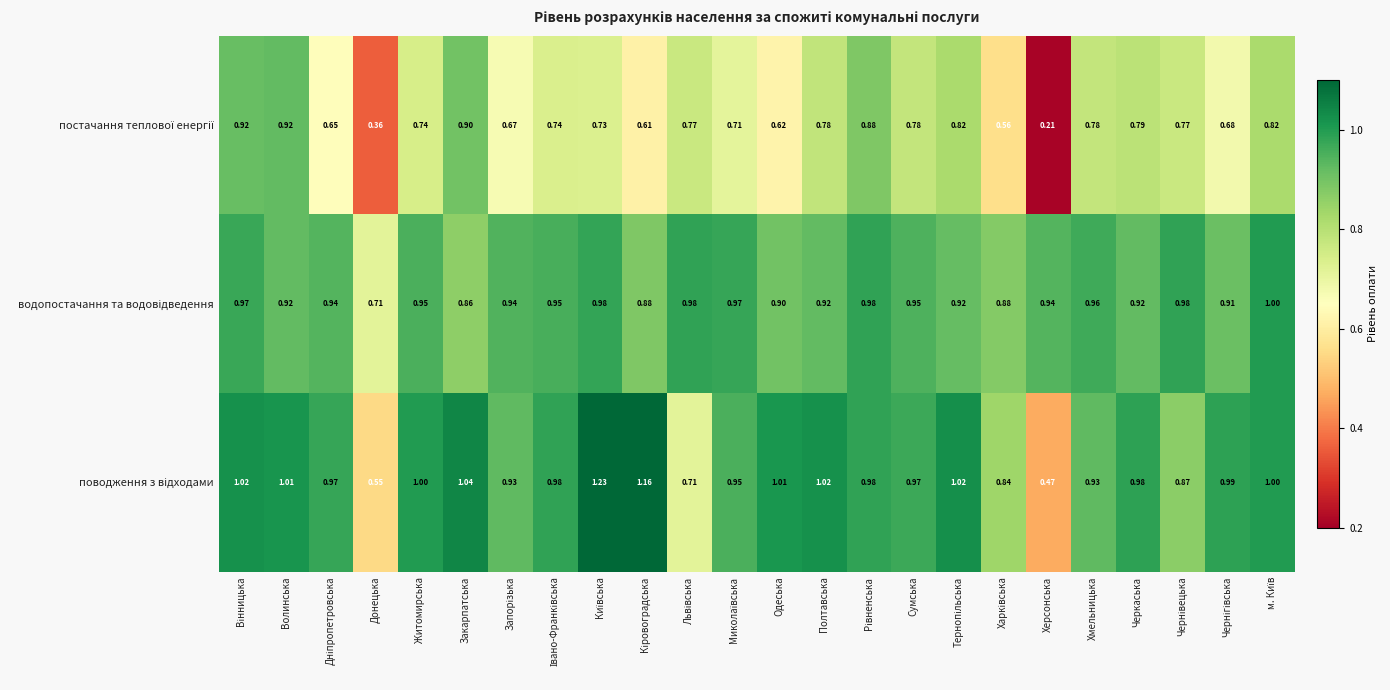

Which category has the lowest value across all series?

Херсонська